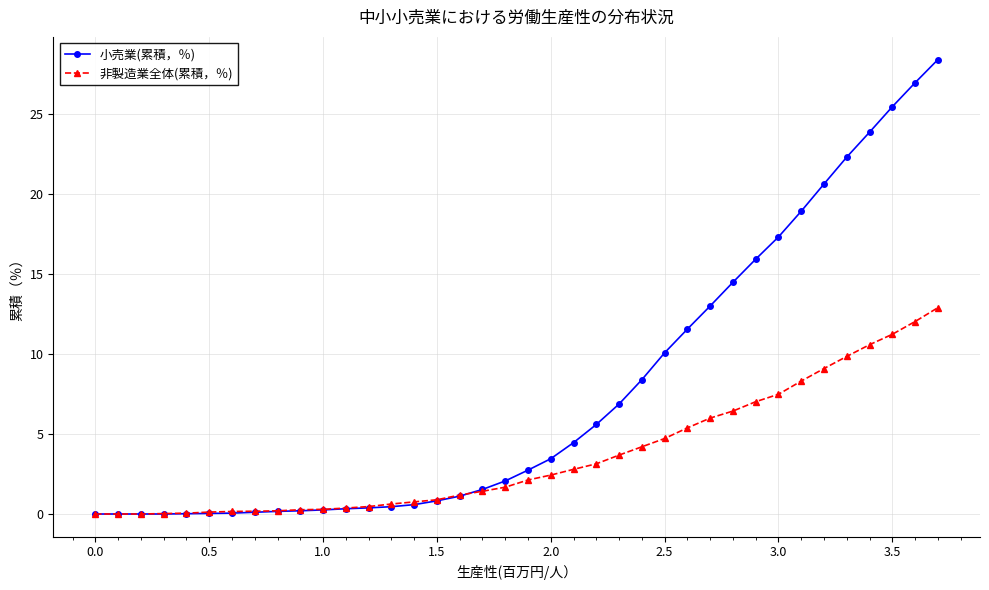

What is the maximum value shown in the chart?

28.4